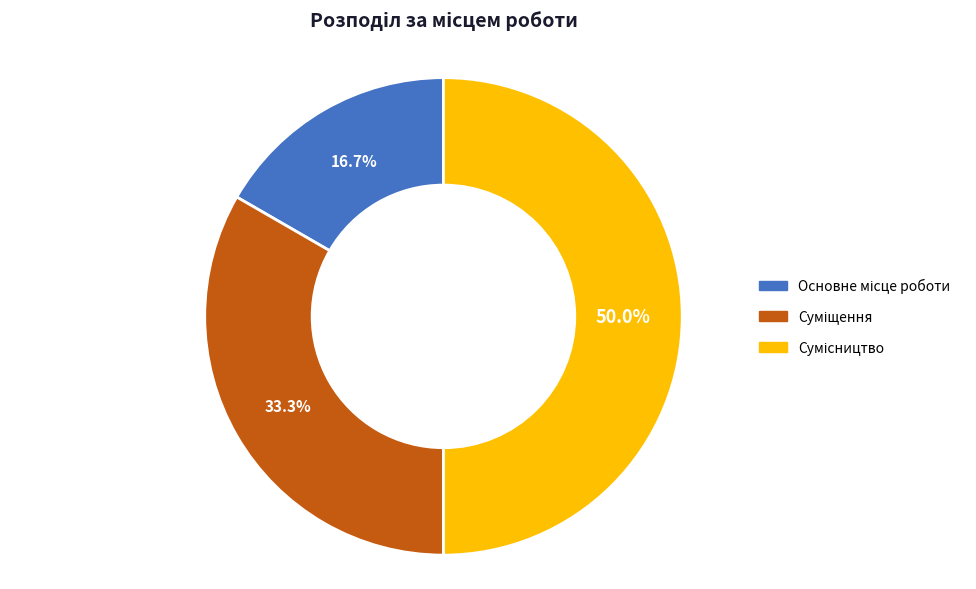

To the nearest percent, what portion does Сумісництво represent?

50%